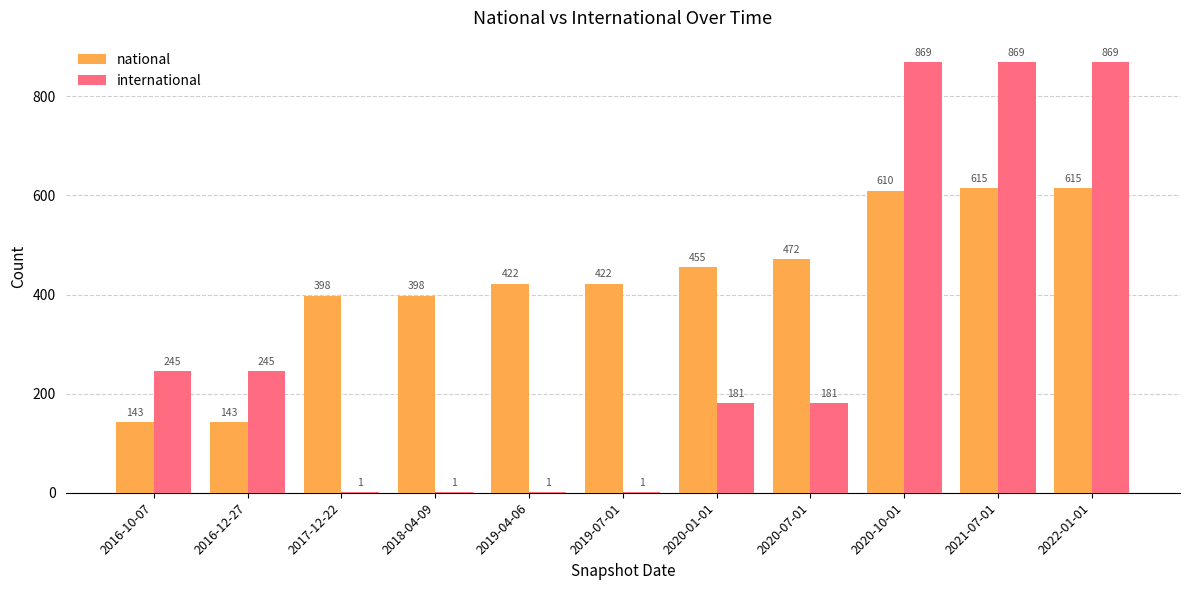

Are the bars horizontal?

No